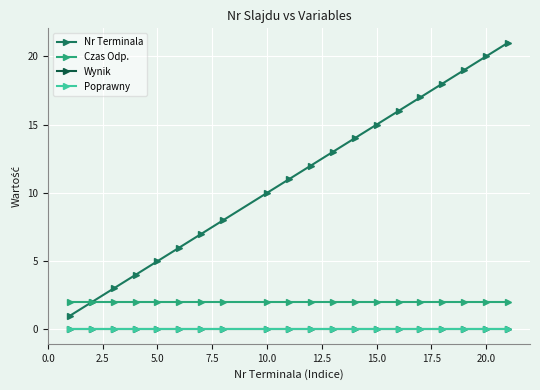

Does the chart have visible grid lines?

Yes